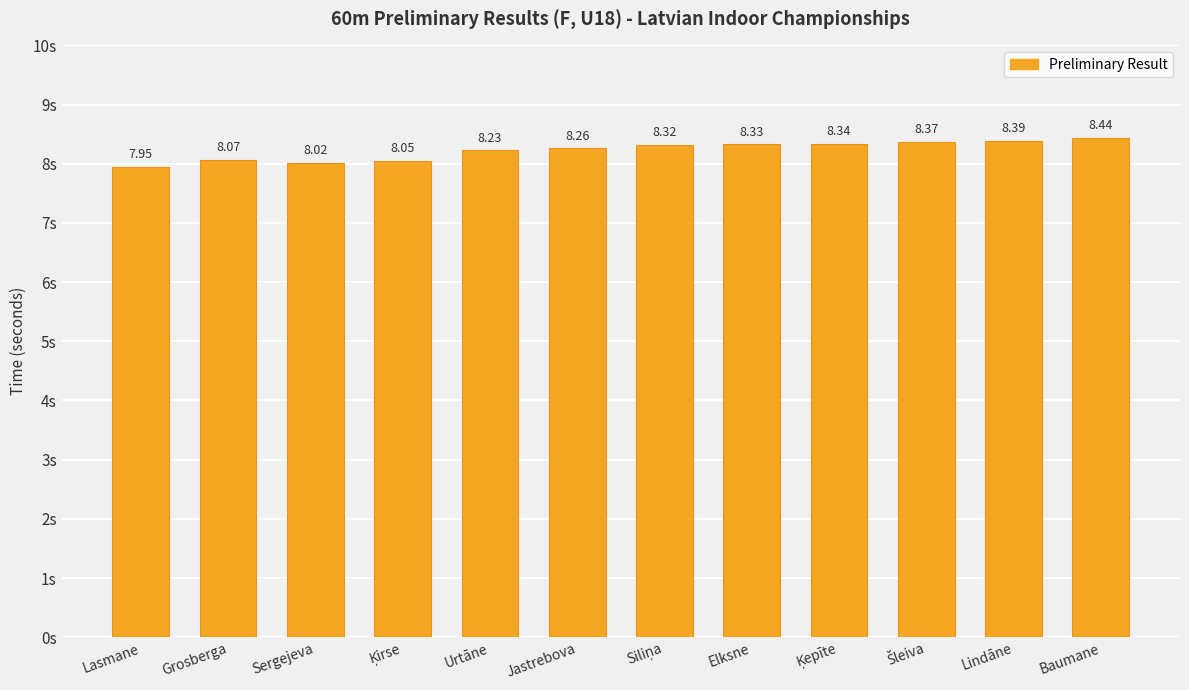

The chart shows a value of 8.1 at Grosberga. True or false?

True